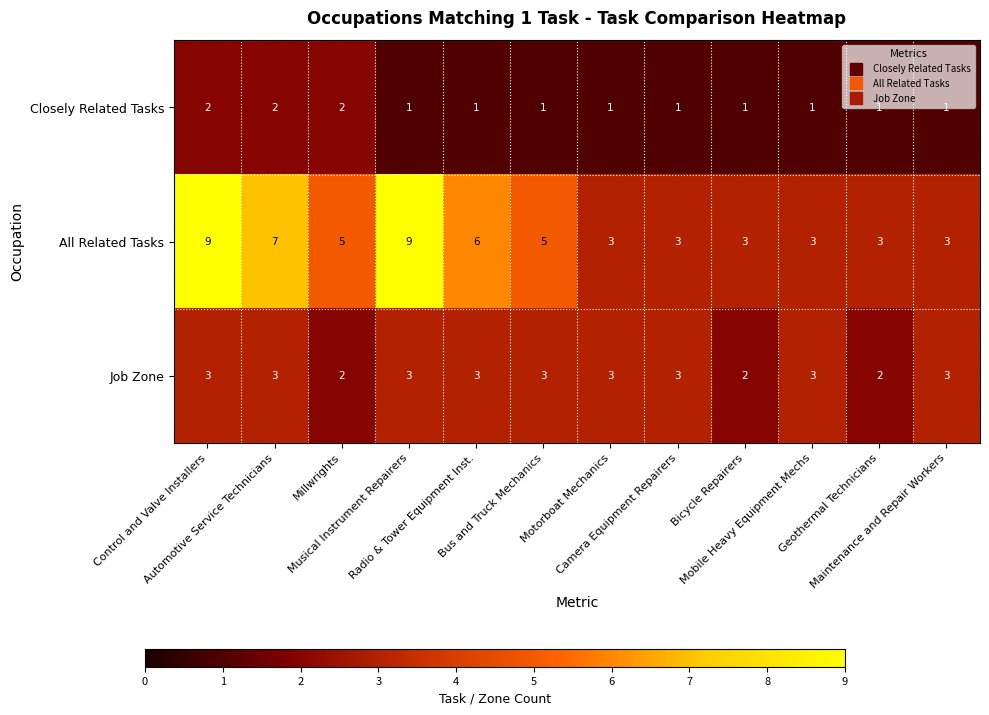

What is the average value of the Job Zone series?

3